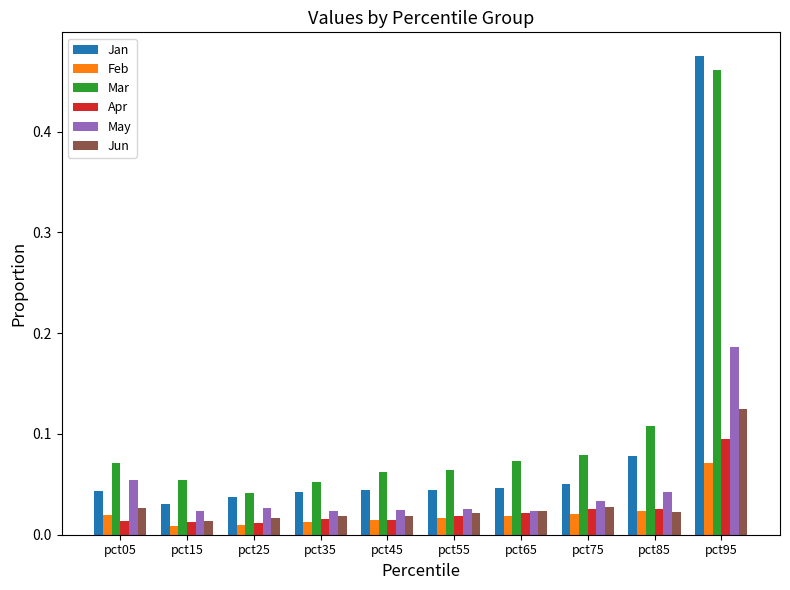

Does the chart contain any negative values?

No